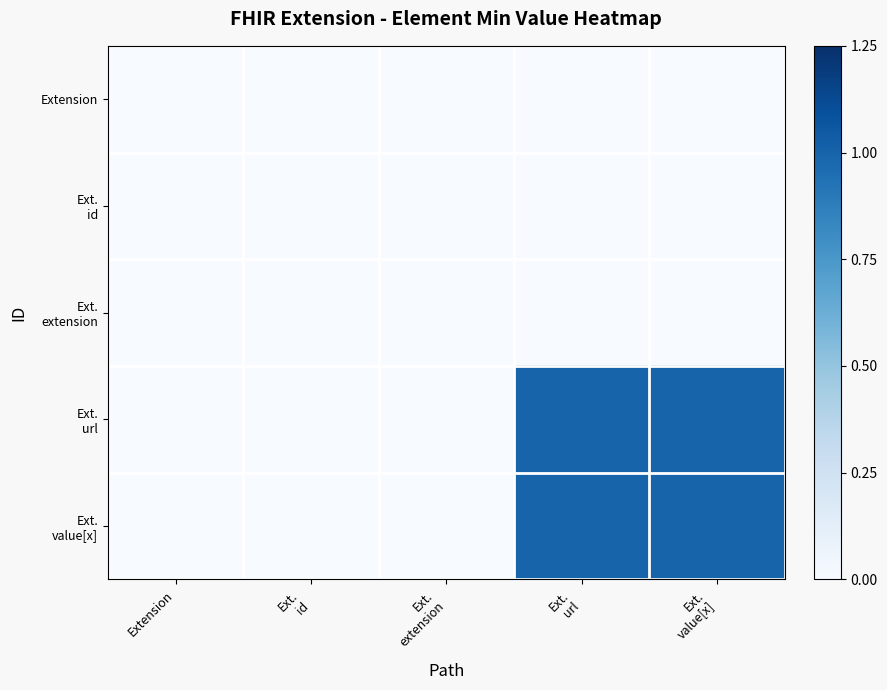

Between Ext. extension and Ext. url, which series saw the biggest shift?

Ext. url